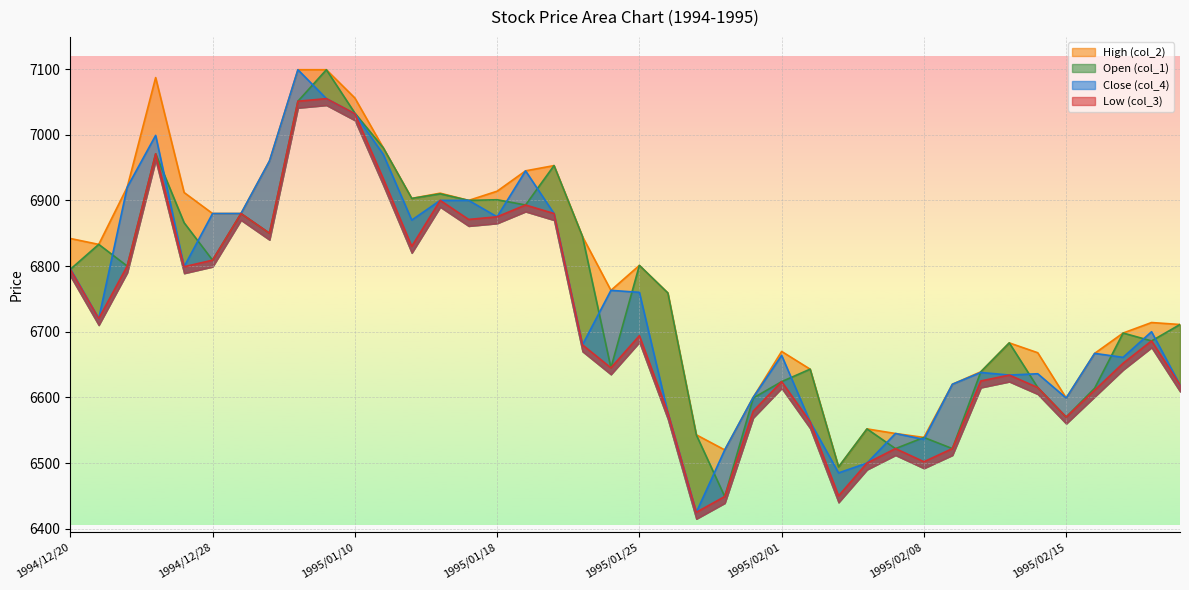

Which series has the largest total across all categories?

High (col_2)